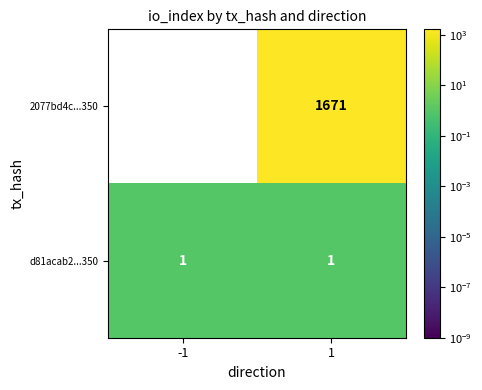

What is the difference between the 2077bd4c...350 values at 1 and -1?

1672